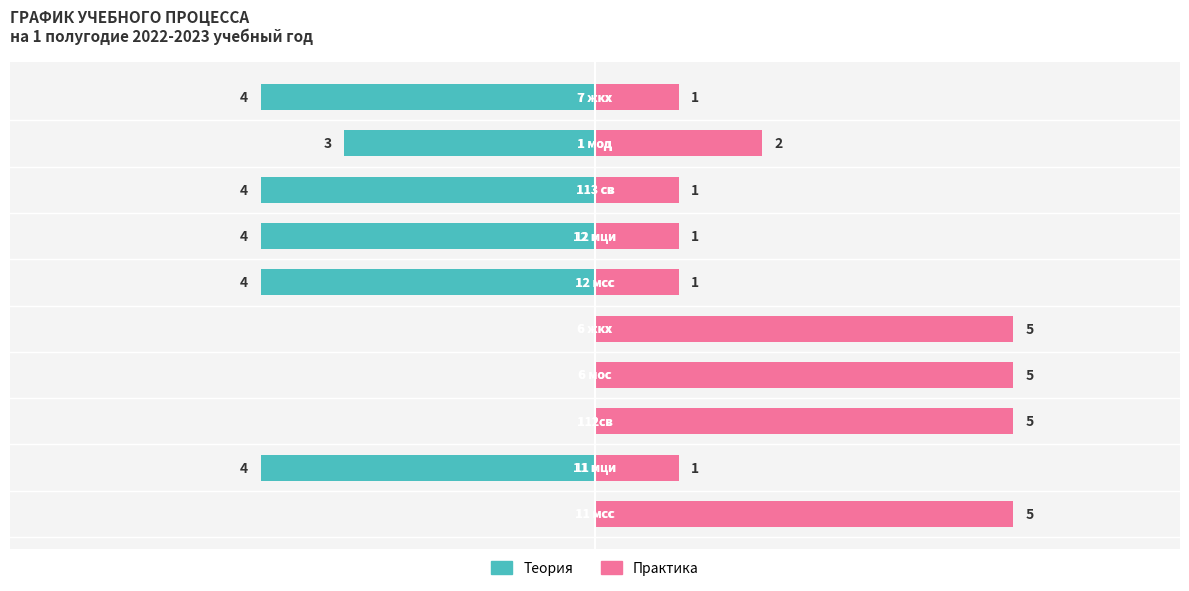

What is the label of the 3rd bar from the right?

6